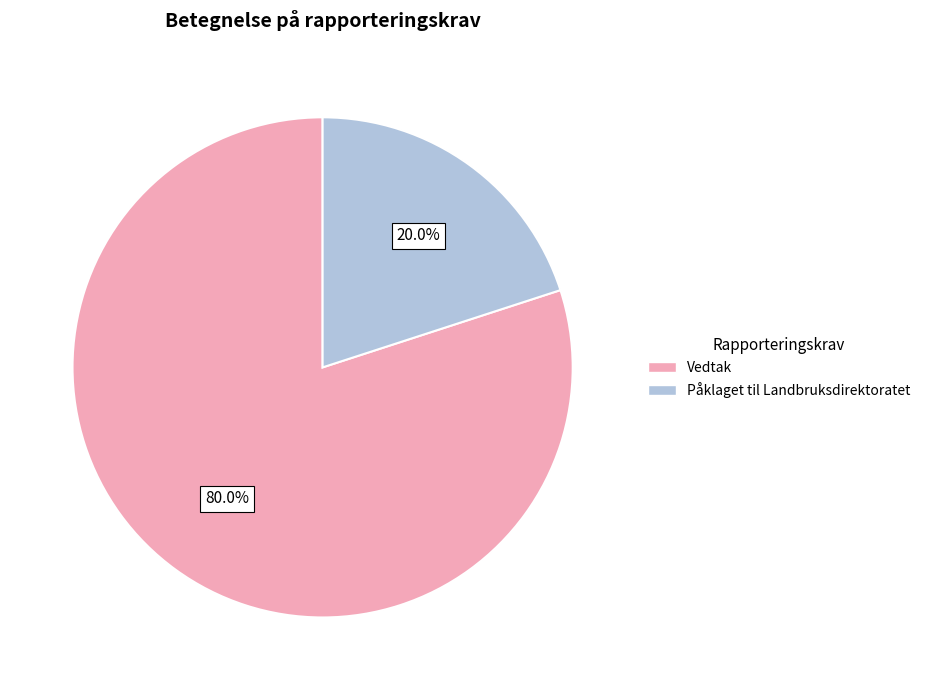

Is it true that Påklaget til Landbruksdirektoratet is 13% of the pie?

False